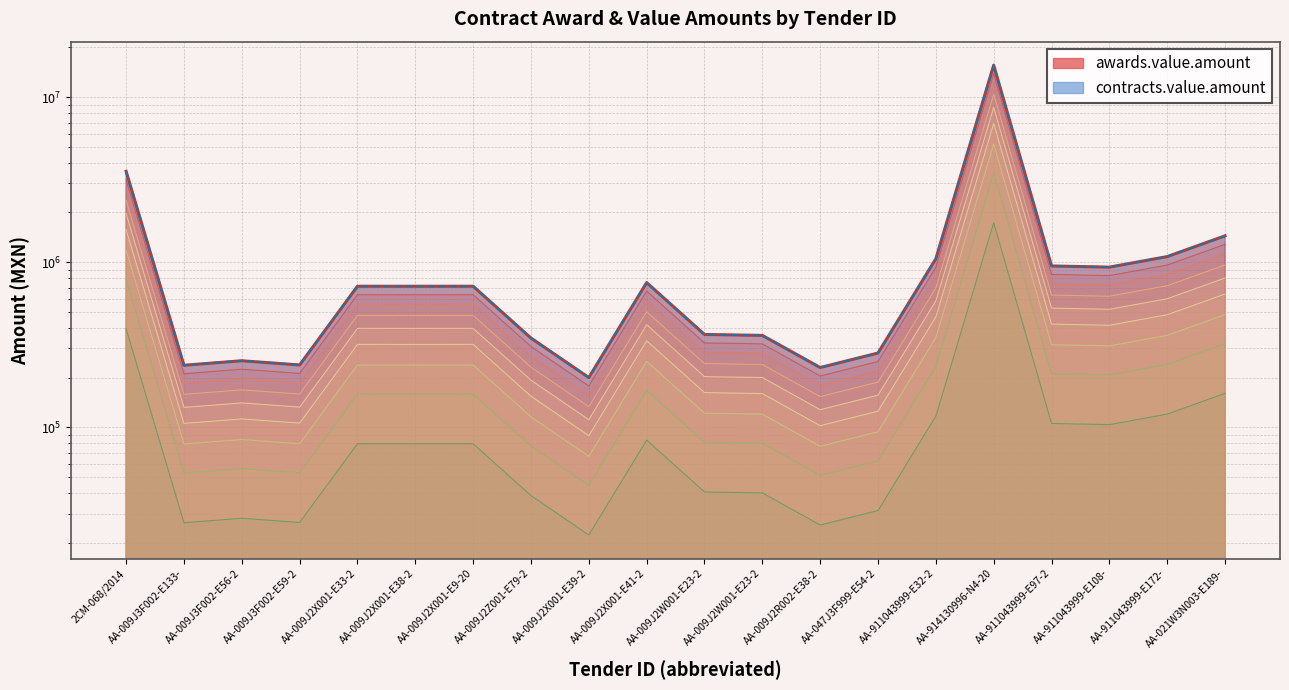

What is the minimum value for contracts.value.amount?

200000.0